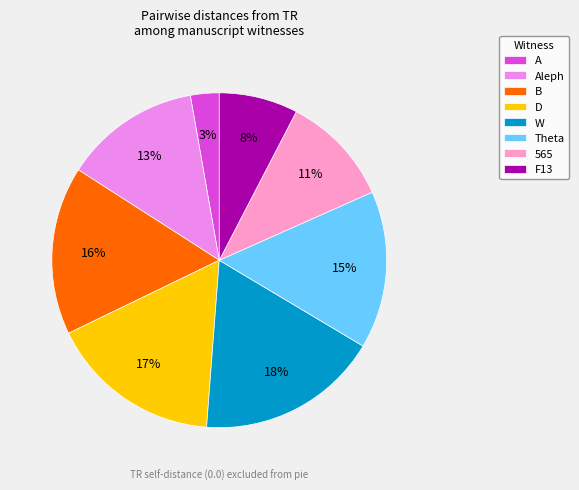

Which category has the biggest portion of the pie?

W